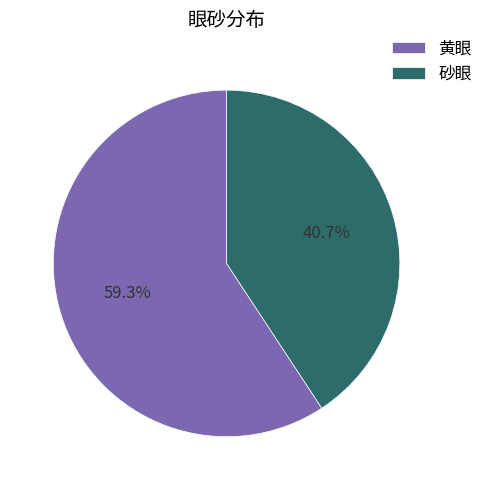

Is it true that 黄眼 is 50% of the pie?

False